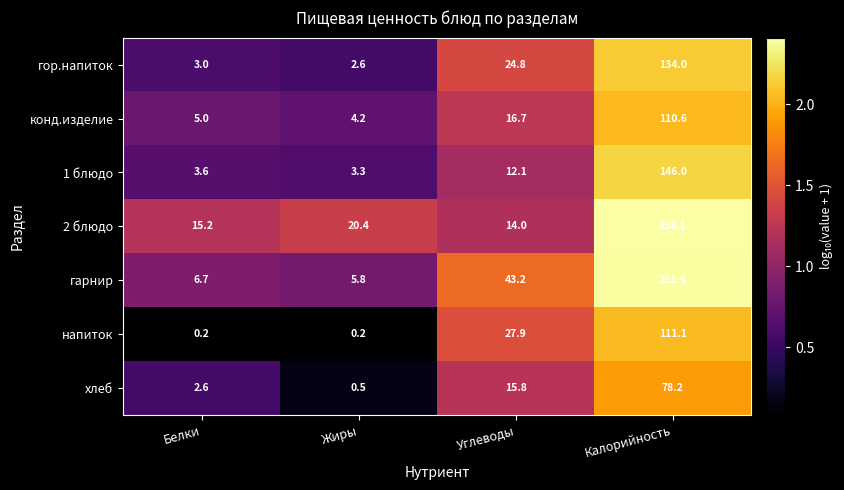

Which series has the largest total across all categories?

2 блюдо